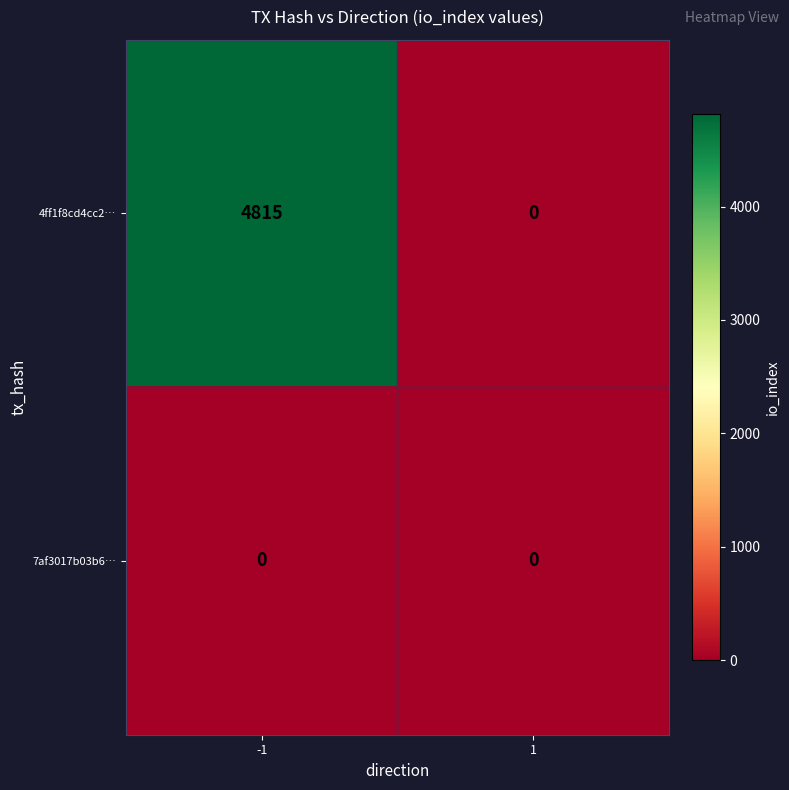

Which series has the widest spread of values?

4ff1f8cd4cc2…